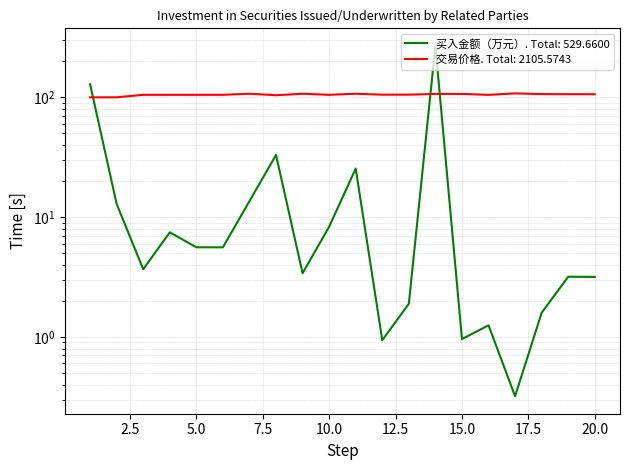

What is the average value of the 交易价格 series?

105.3